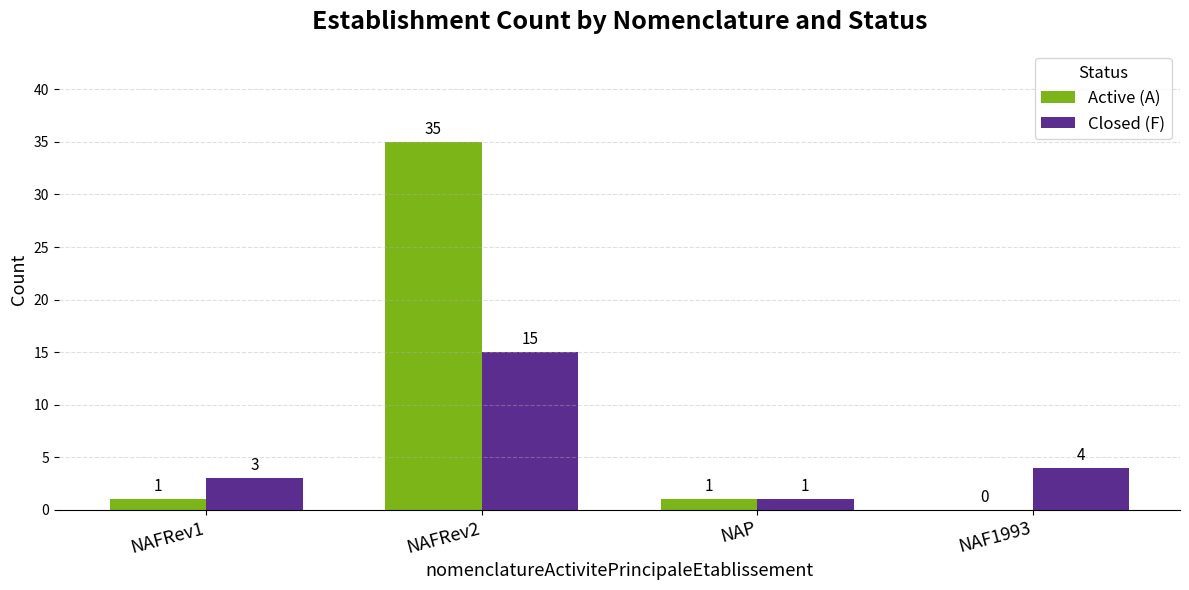

How many groups of bars are there?

4